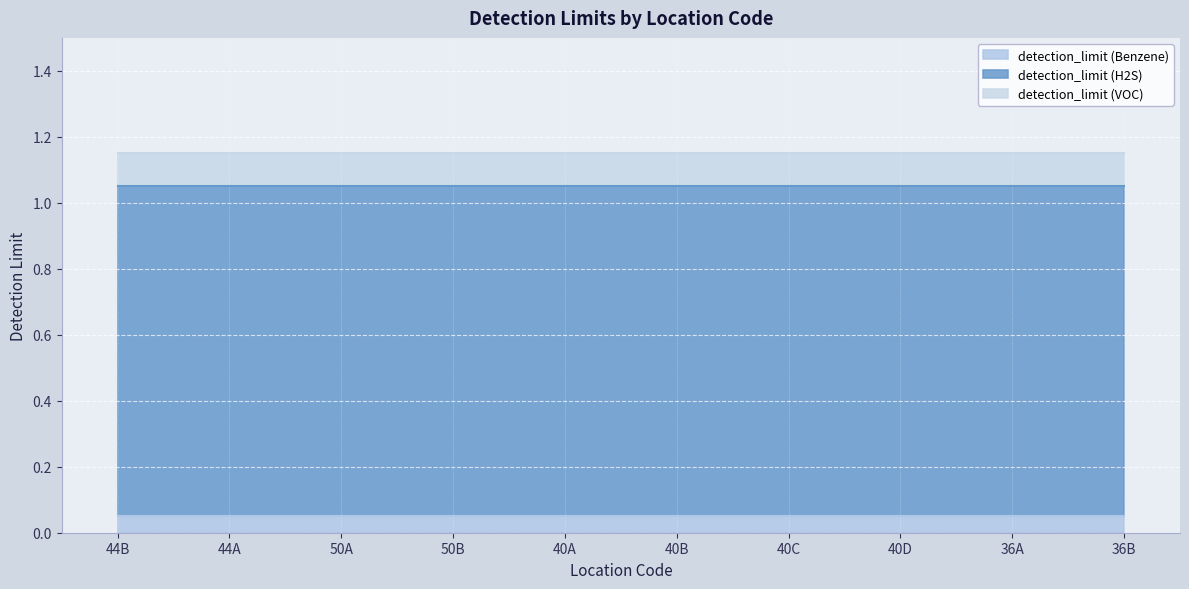

True or false: detection_limit (VOC) and detection_limit (H2S) cross at least once.

False